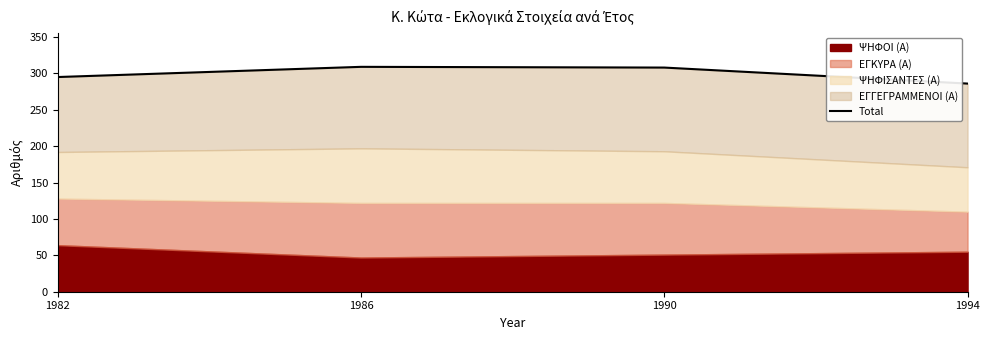

What is the value of the 2nd point from the left?

309